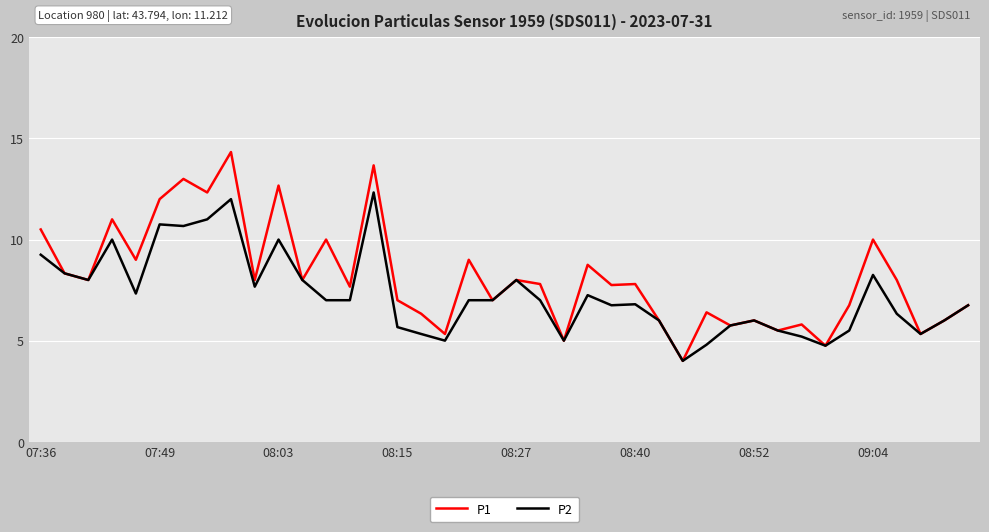

What is the greatest value displayed?

14.3